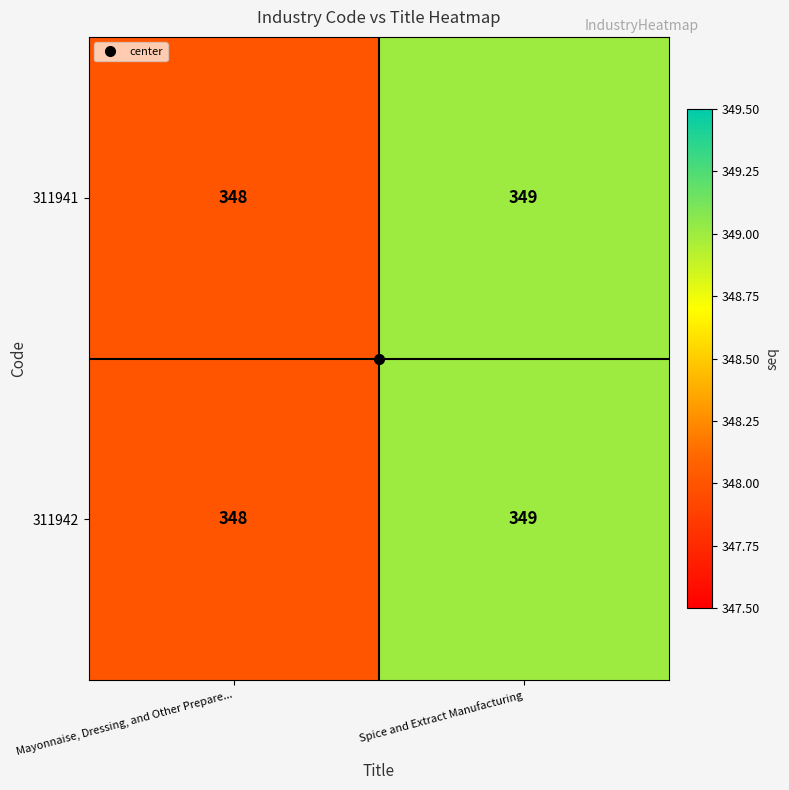

At which label is 311941 closest to 348?

Mayonnaise, Dressing, and Other Prepare...